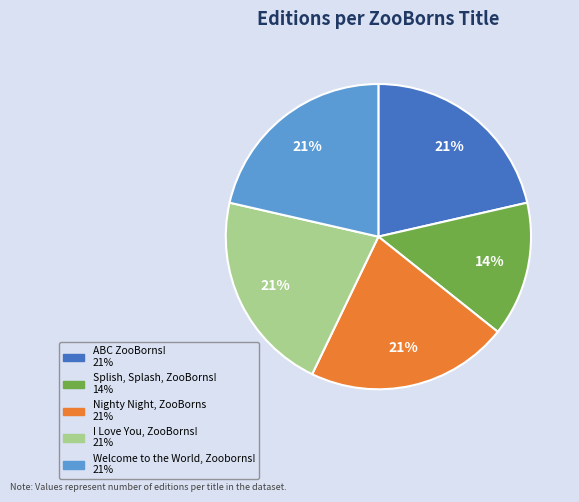

How many segments does this pie chart have?

5